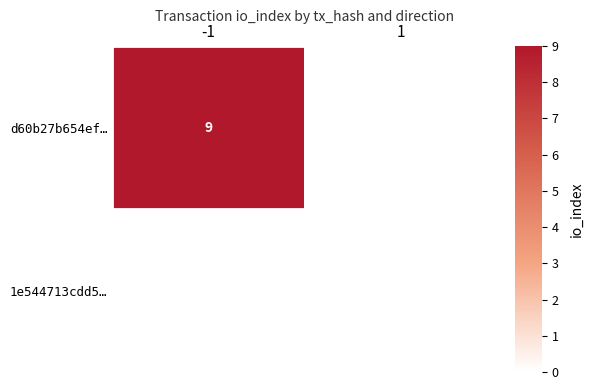

The value of d60b27b654ef… at -1 is 16. True or false?

False